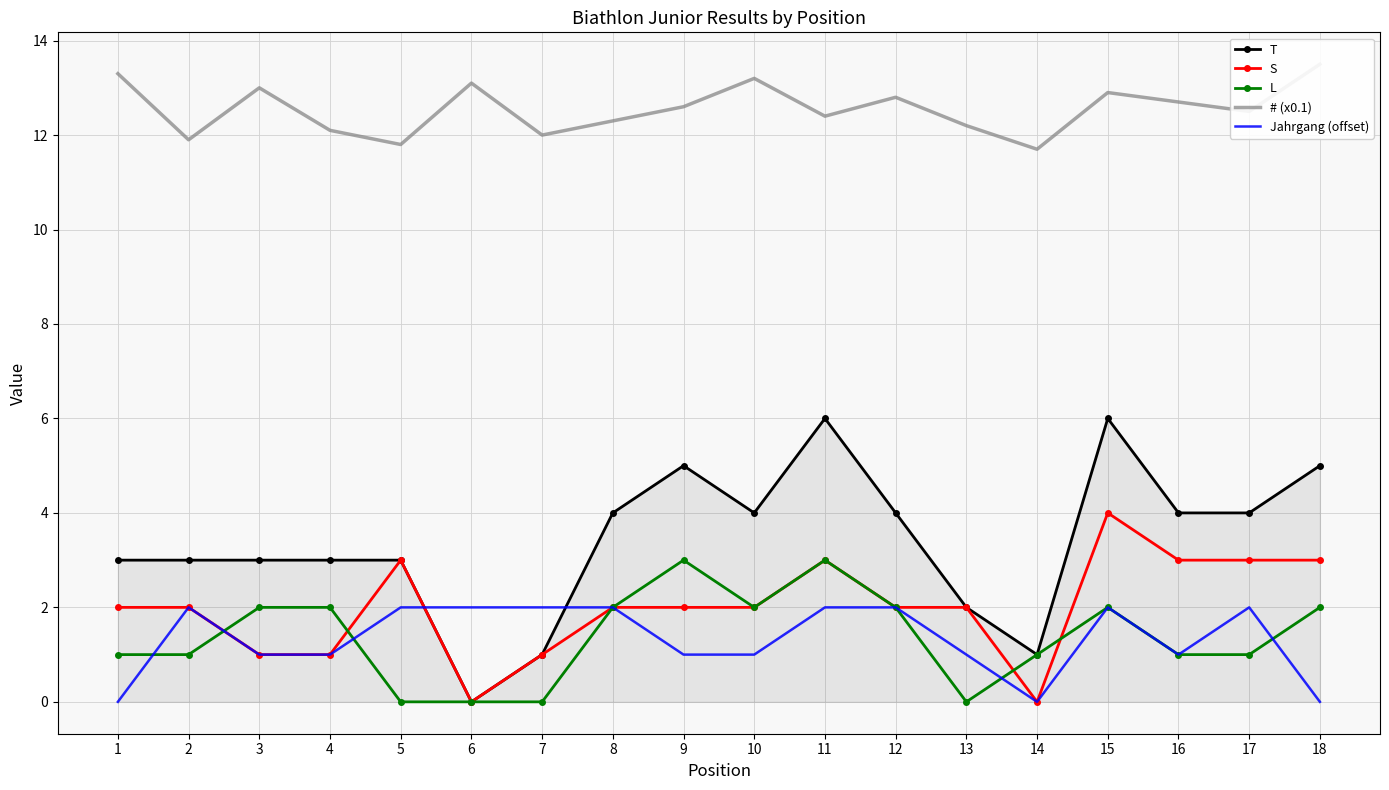

Reading left to right, list all the values displayed in this chart.

T: 3.0	3.0	3.0	3.0	3.0	0.0	1.0	4.0	5.0	4.0	6.0	4.0	2.0	1.0	6.0	4.0	4.0	5.0
S: 2.0	2.0	1.0	1.0	3.0	0.0	1.0	2.0	2.0	2.0	3.0	2.0	2.0	0.0	4.0	3.0	3.0	3.0
L: 1.0	1.0	2.0	2.0	0.0	0.0	0.0	2.0	3.0	2.0	3.0	2.0	0.0	1.0	2.0	1.0	1.0	2.0
# (x0.1): 13.3	11.9	13.0	12.1	11.8	13.1	12.0	12.3	12.6	13.2	12.4	12.8	12.2	11.7	12.9	12.7	12.5	13.5
Jahrgang (offset): 0.0	2.0	1.0	1.0	2.0	2.0	2.0	2.0	1.0	1.0	2.0	2.0	1.0	0.0	2.0	1.0	2.0	0.0